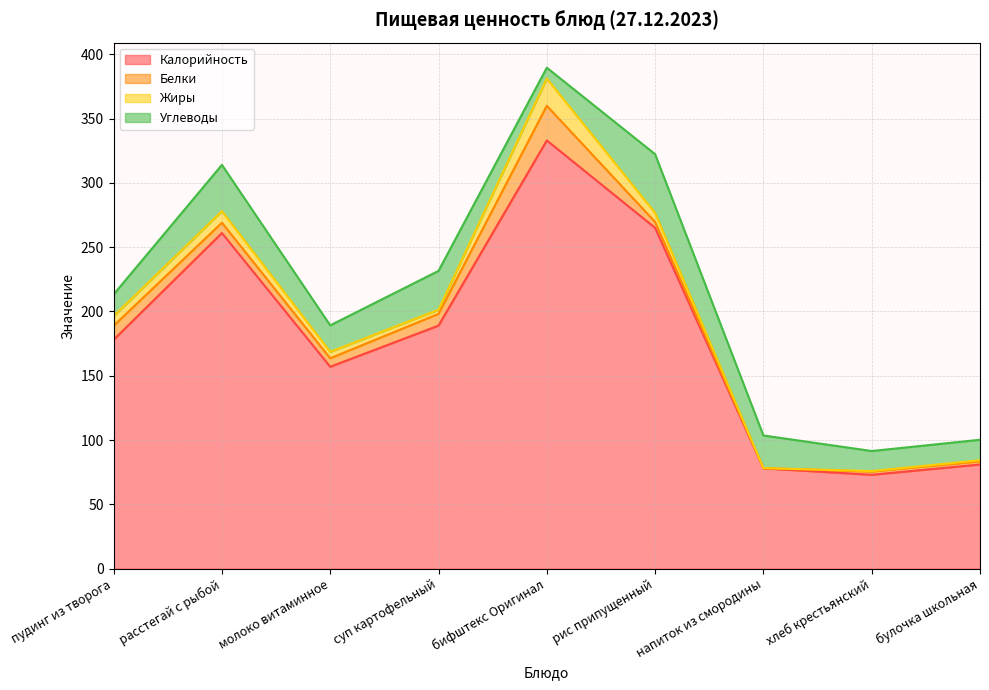

True or false: Калорийность has a value of 554.0 at бифштекс Оригинал.

False